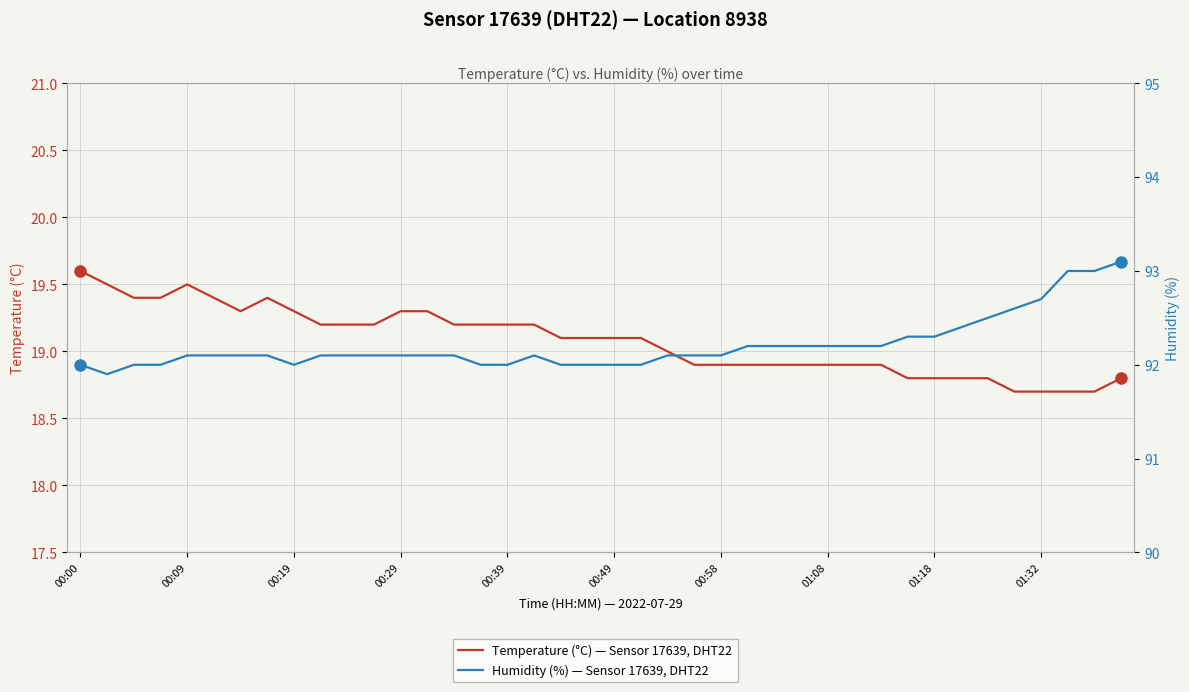

At 01:08, list the series in order from largest to smallest.

Humidity (%) — Sensor 17639, DHT22, Temperature (°C) — Sensor 17639, DHT22